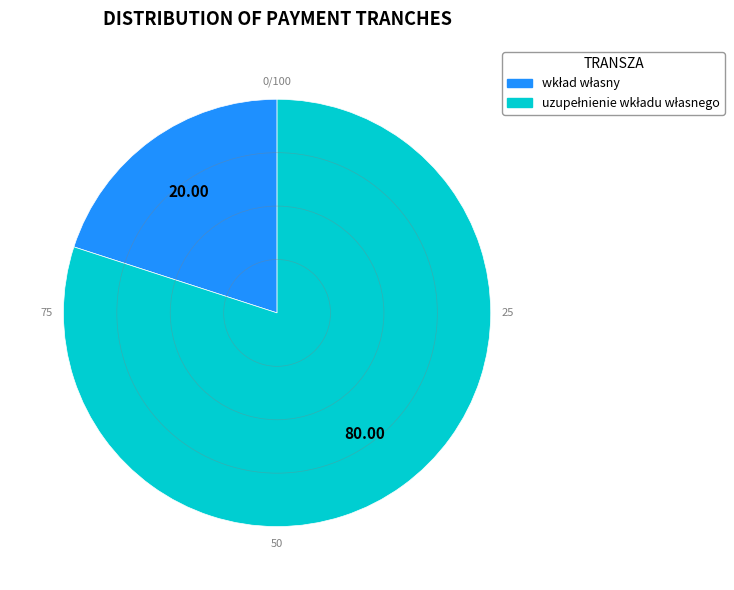

Is there a majority slice in this chart?

Yes